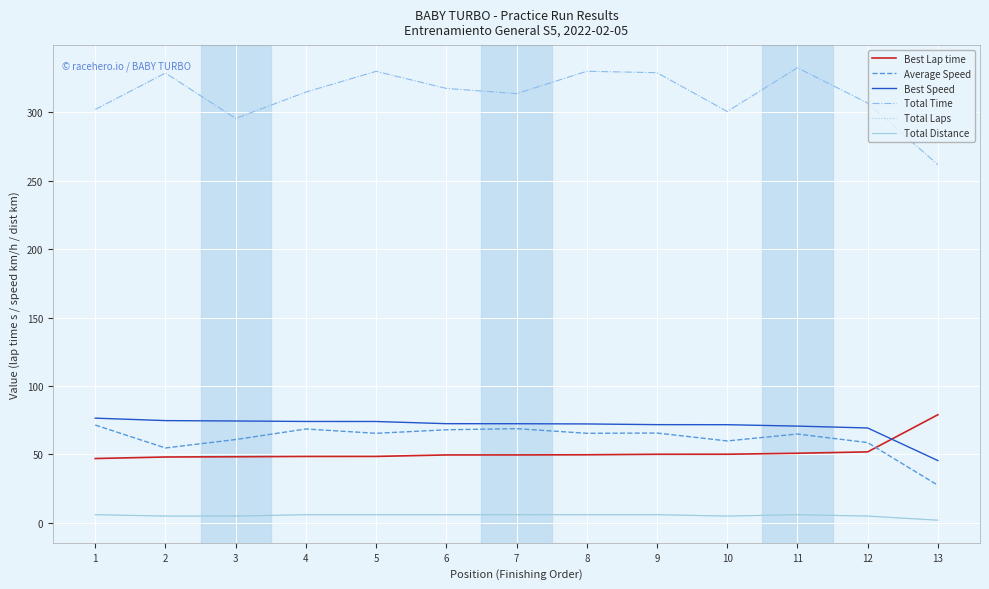

True or false: Average Speed and Total Laps cross at least once.

False